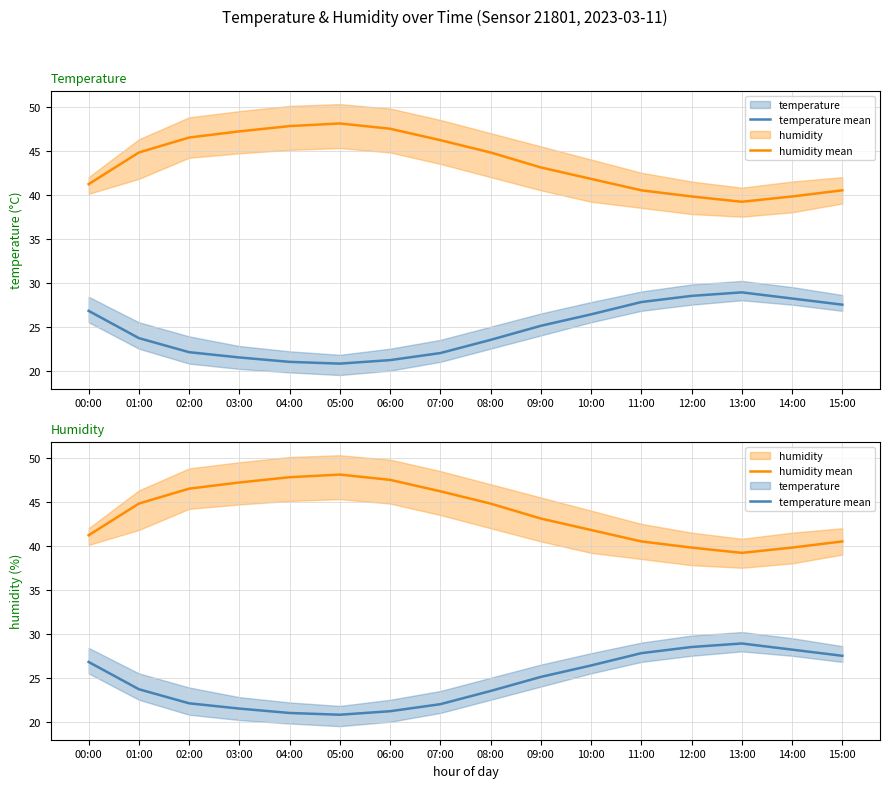

What is the maximum value shown in the chart?

48.1